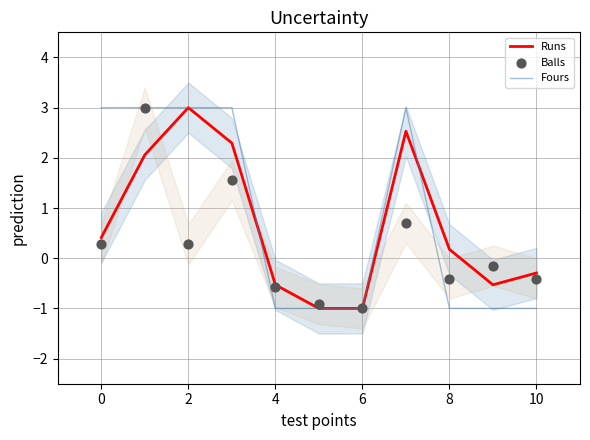

Which series has the largest total across all categories?

Fours